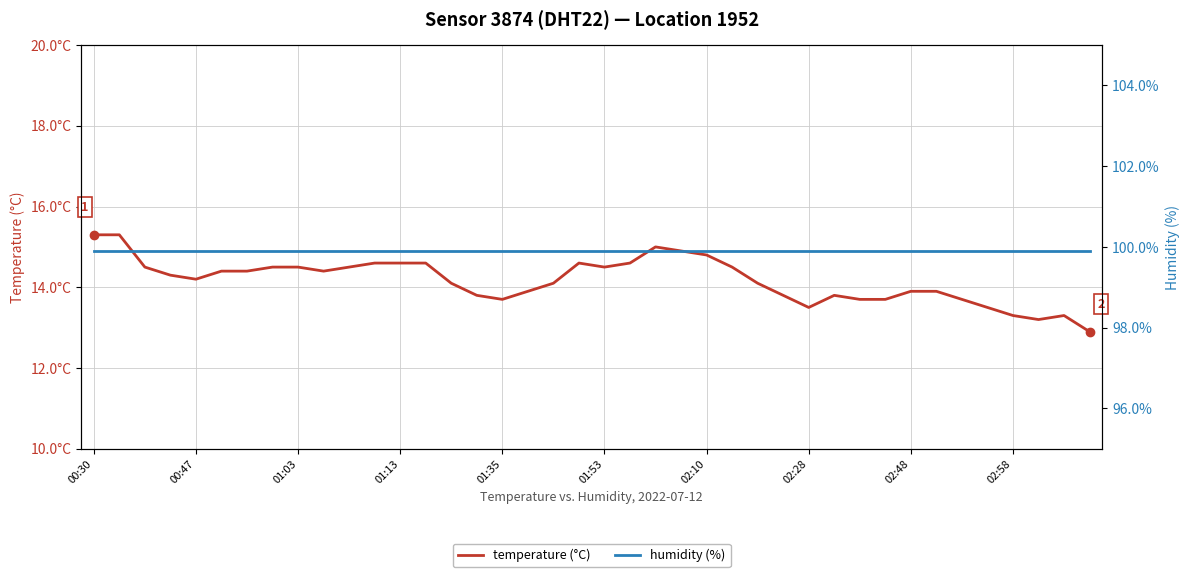

What is the greatest value displayed?

99.9